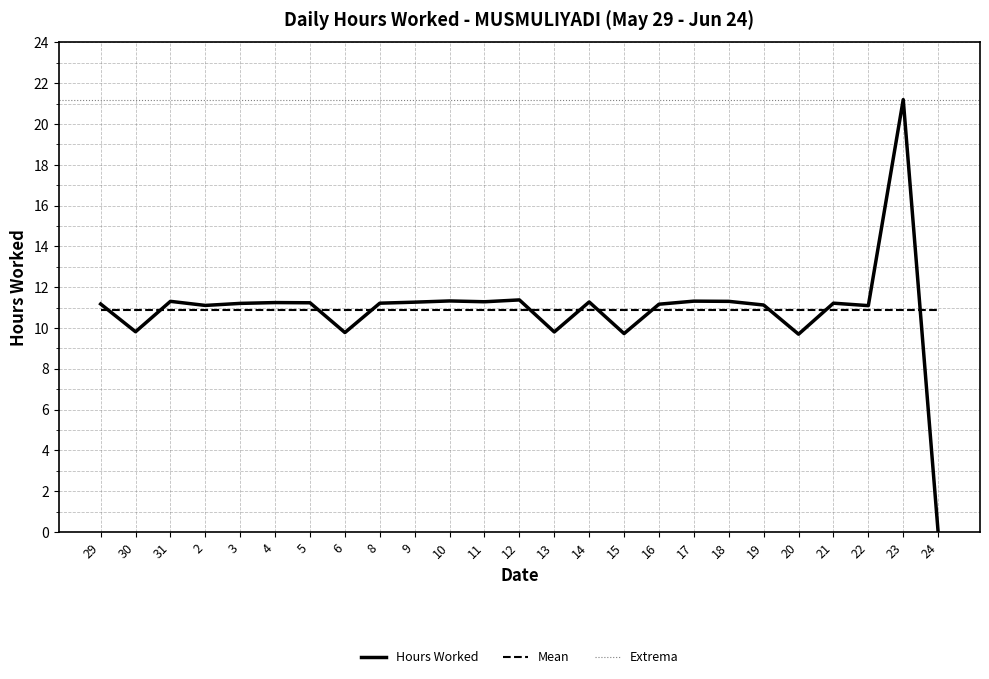

Reading right to left, what are all the values shown in this chart?

0.0	21.2	11.1	11.2	9.7	11.1	11.3	11.3	11.2	9.7	11.3	9.8	11.4	11.3	11.3	11.3	11.2	9.8	11.2	11.2	11.2	11.1	11.3	9.8	11.2